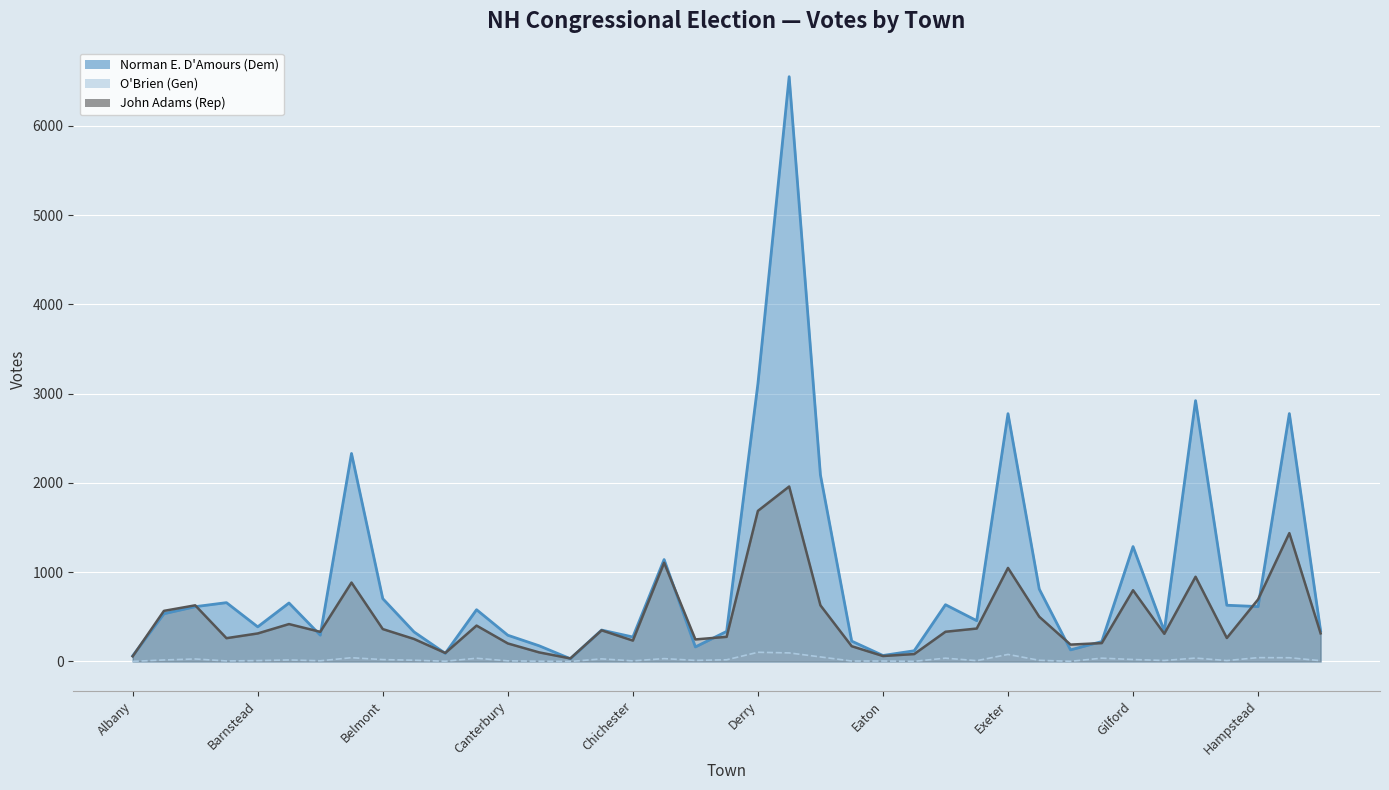

What position from the left is 21?

22